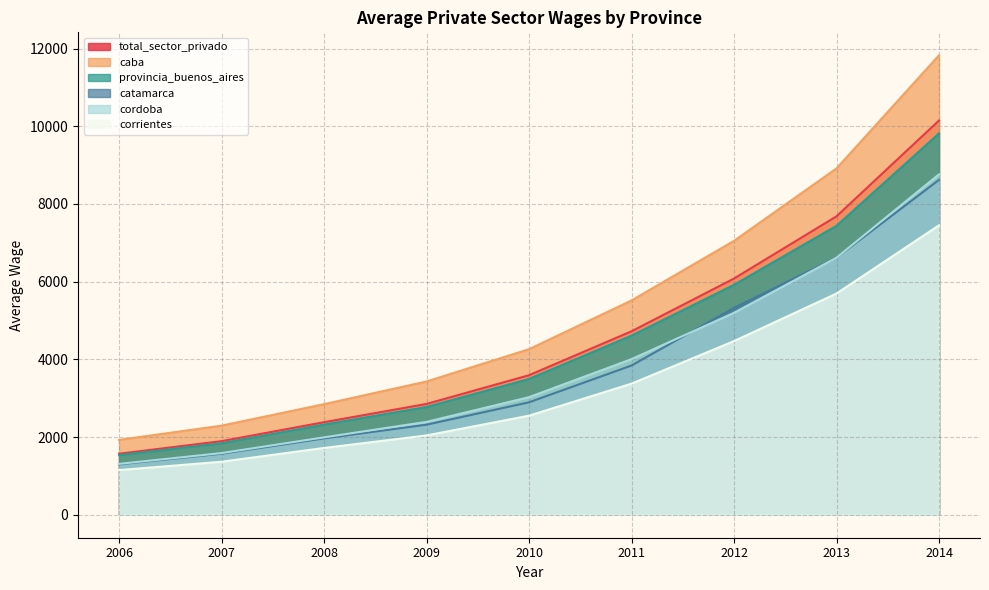

Rank the categories by cordoba value from highest to lowest.

2014, 2013, 2012, 2011, 2010, 2009, 2008, 2007, 2006